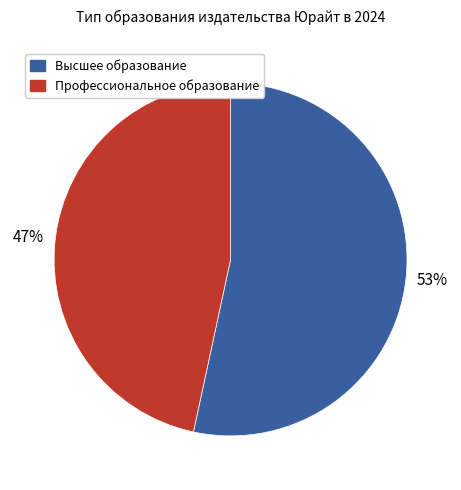

Count the number of slices in the pie.

2